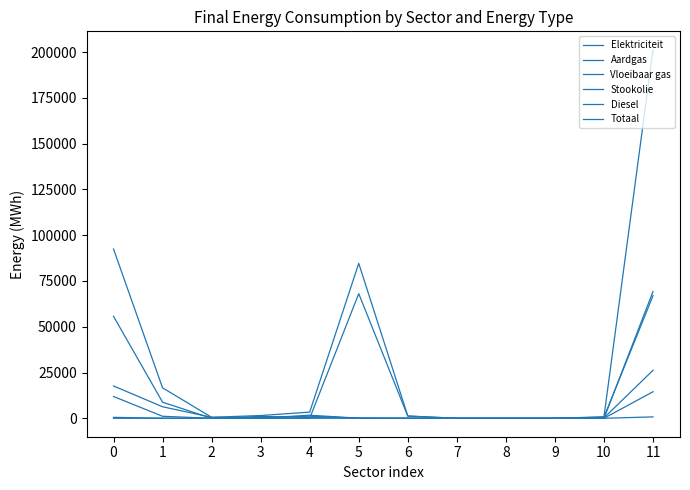

What is the value of the Vloeibaar gas point at the 2nd from the left?

82.9